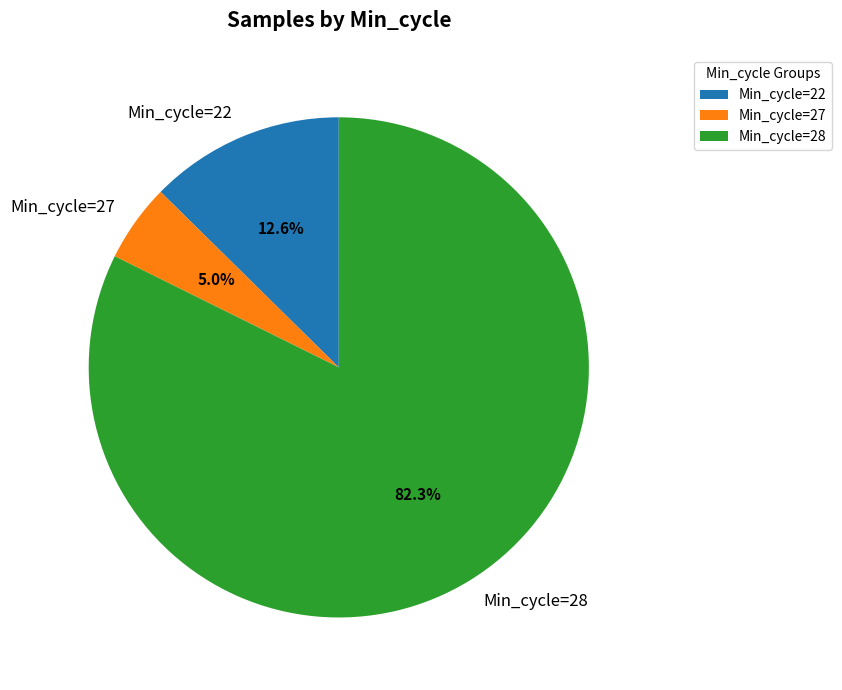

Which slice is the smallest?

Min_cycle=27